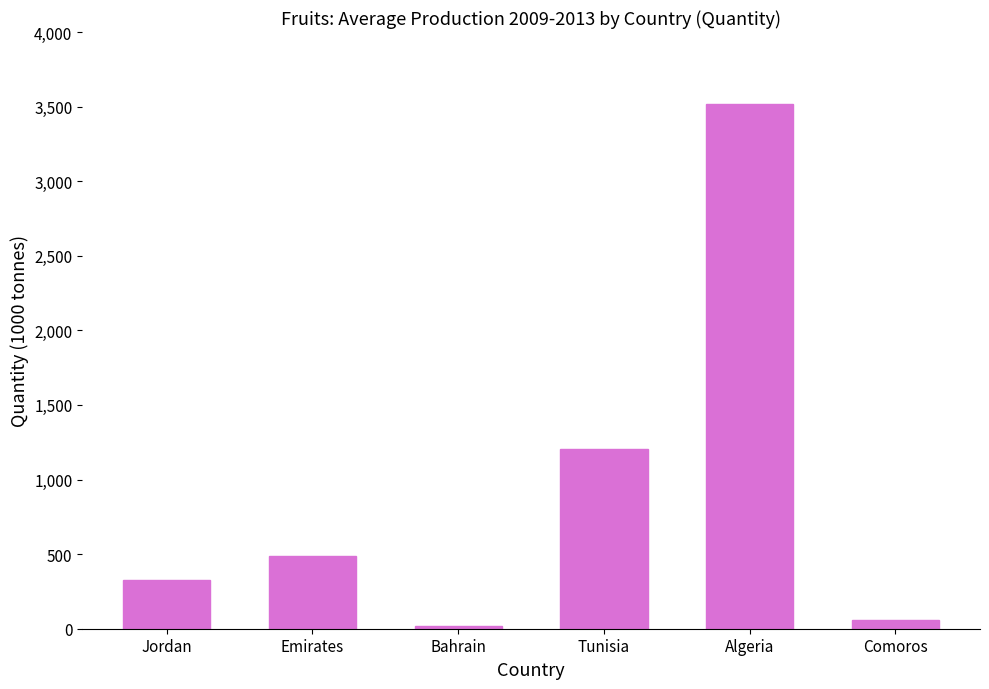

Rank the categories by value from lowest to highest.

Bahrain, Comoros, Jordan, Emirates, Tunisia, Algeria